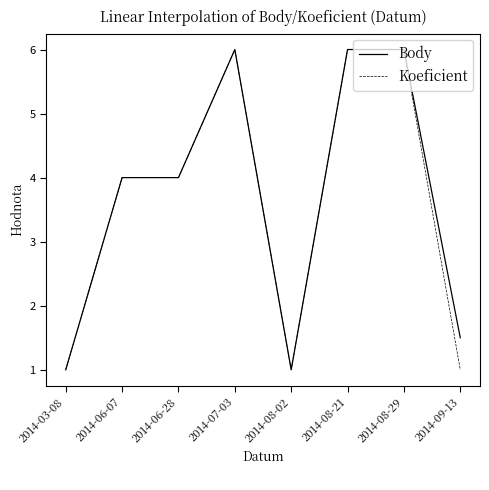

Rank the series at 2014-09-13 from highest to lowest value.

Body, Koeficient